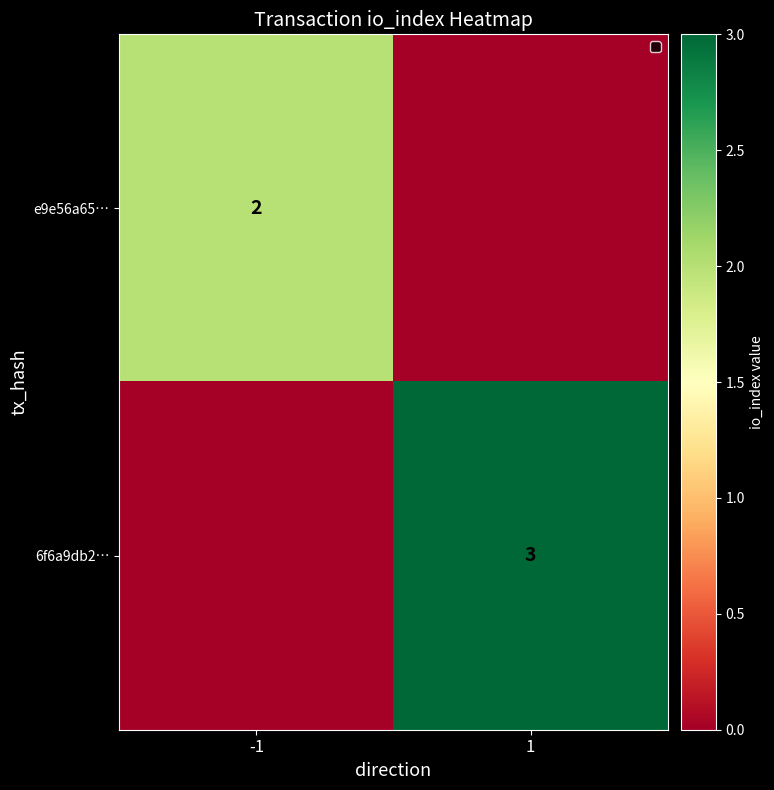

The e9e56a65… series shows 2 at -1. True or false?

True